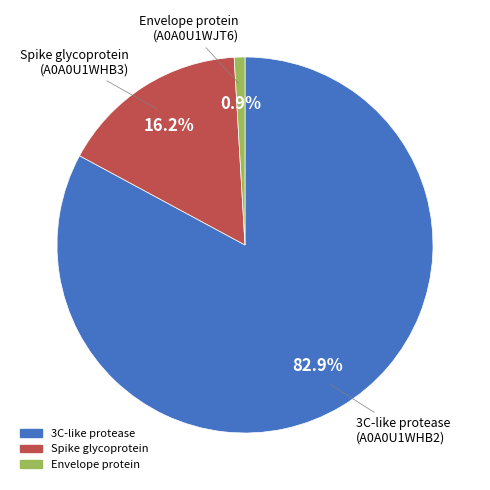

Is there any slice that represents more than half of the pie?

Yes